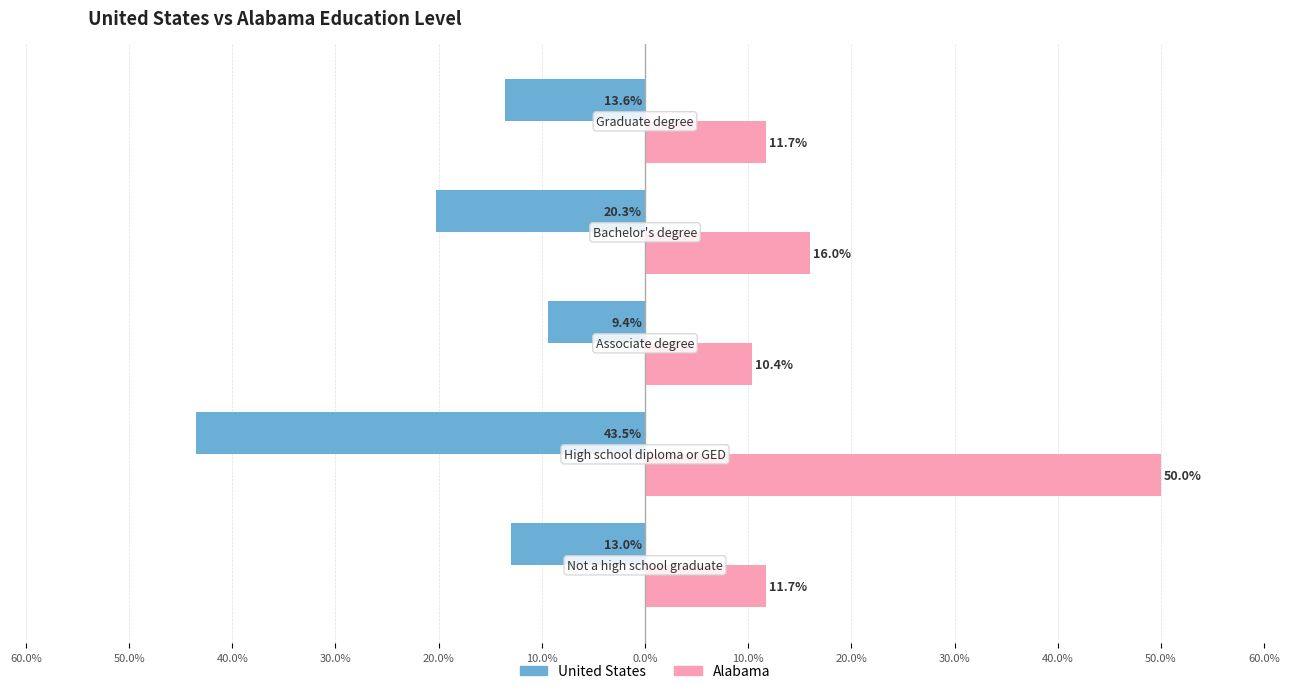

What are all the series names shown in the legend?

United States, Alabama